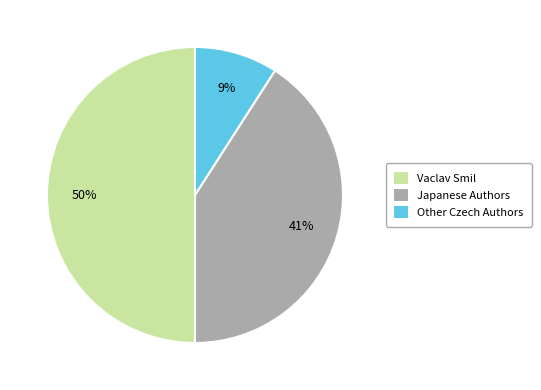

Is the sum of Other Czech Authors and Vaclav Smil greater than half?

Yes